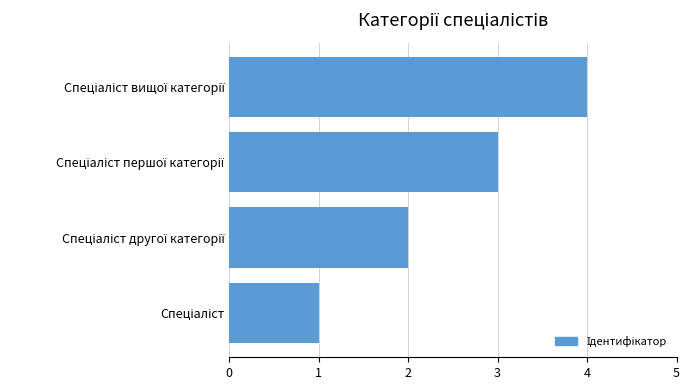

What is the greatest value displayed?

4